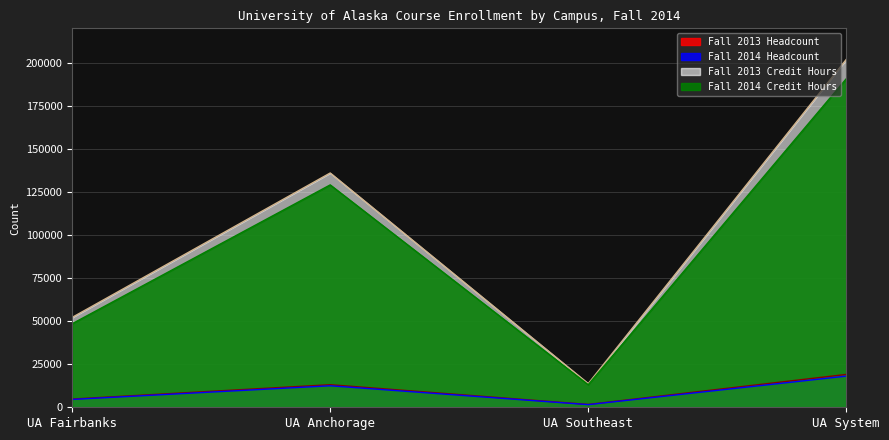

How many Fall 2014 Headcount values are between 4547 and 18089?

3